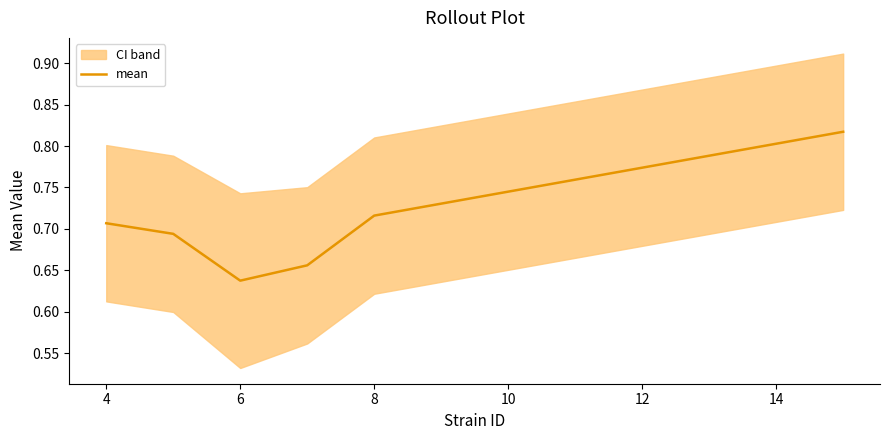

What is the minimum value shown in the chart?

0.6